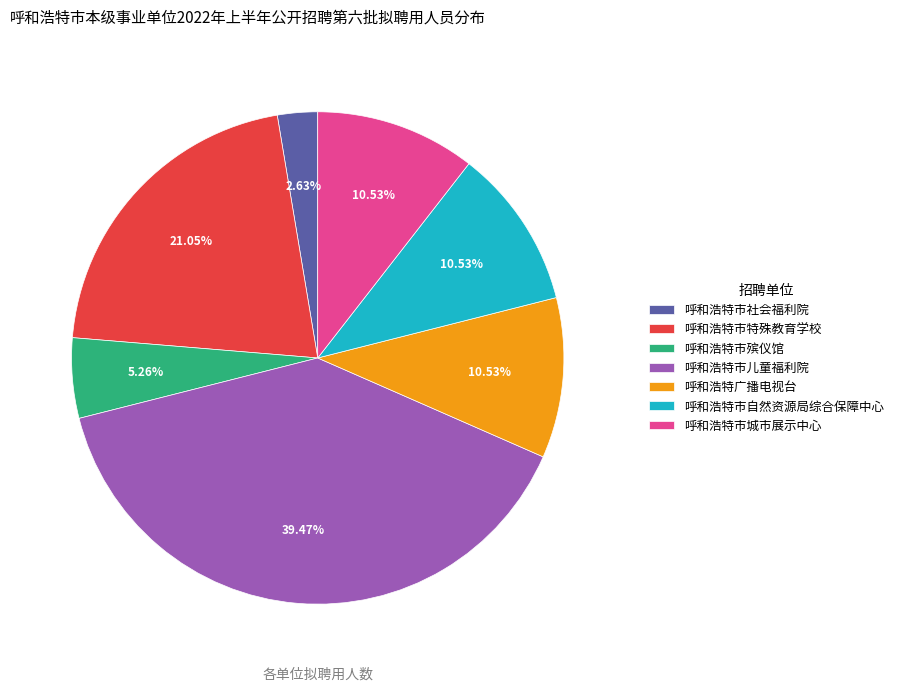

How many segments does this pie chart have?

7